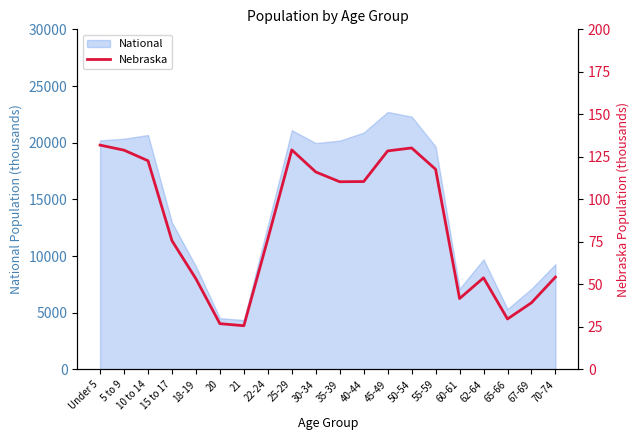

Does the chart display data point markers on the line(s)?

No